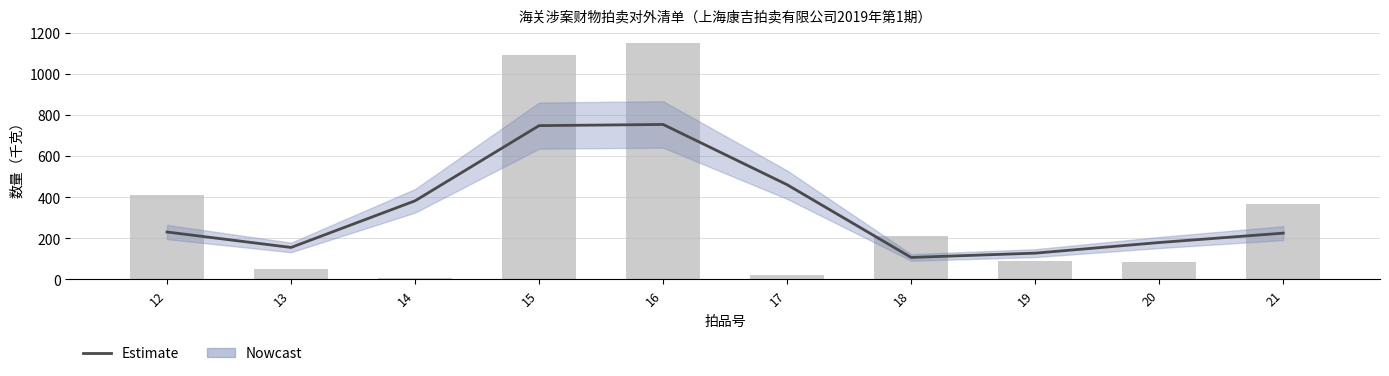

Reading left to right, transcribe all the data shown in this chart.

Estimate: 12=230.5	13=155.3	14=382.3	15=748.3	16=754.0	17=460.7	18=106.7	19=127.7	20=179.3	21=225.0
数量（千克）: 12=409.0	13=52.0	14=5.0	15=1090.0	16=1150.0	17=22.0	18=210.0	19=88.0	20=85.0	21=365.0